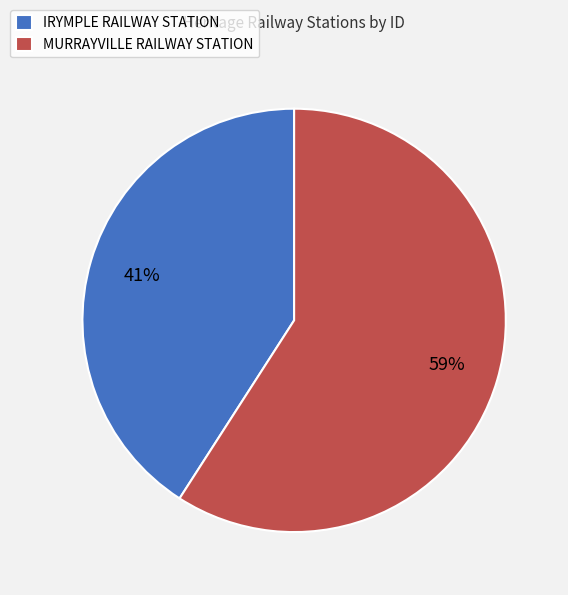

Rank the categories by value from highest to lowest.

MURRAYVILLE RAILWAY STATION, IRYMPLE RAILWAY STATION